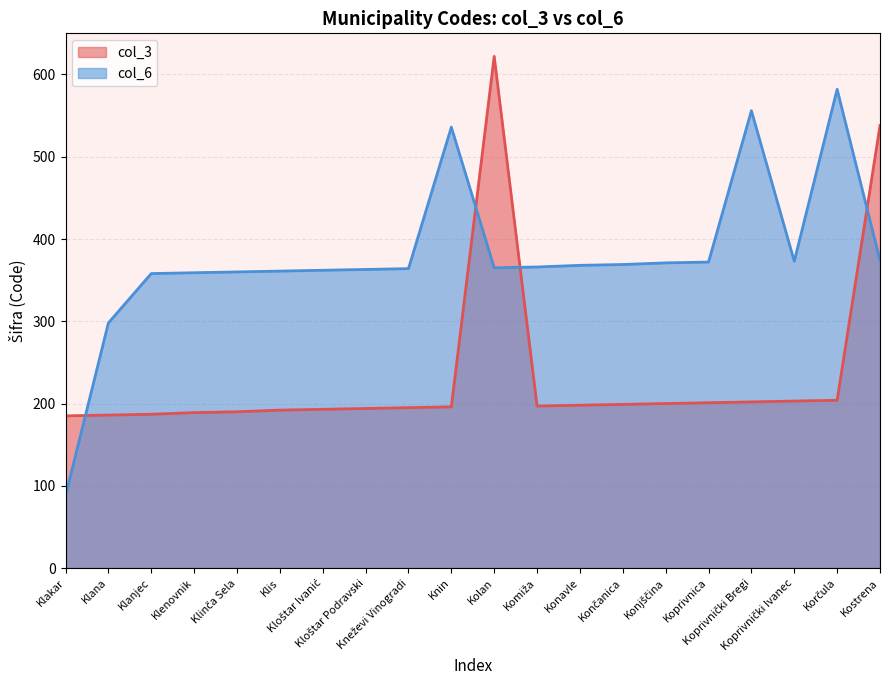

List the series in order of their overall mean, lowest first.

col_3, col_6